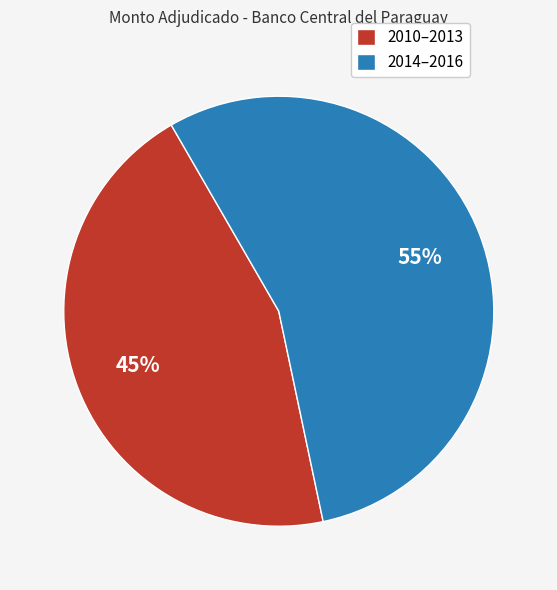

To the nearest percent, what is the difference between the 2014–2016 and 2010–2013 slice percentages?

10%